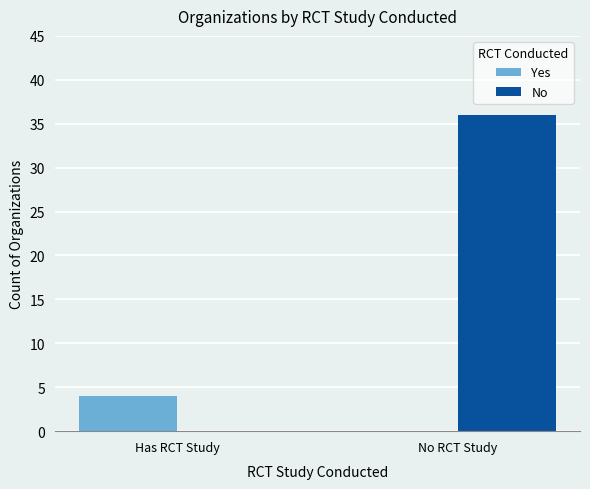

How many distinct data groups are displayed?

2